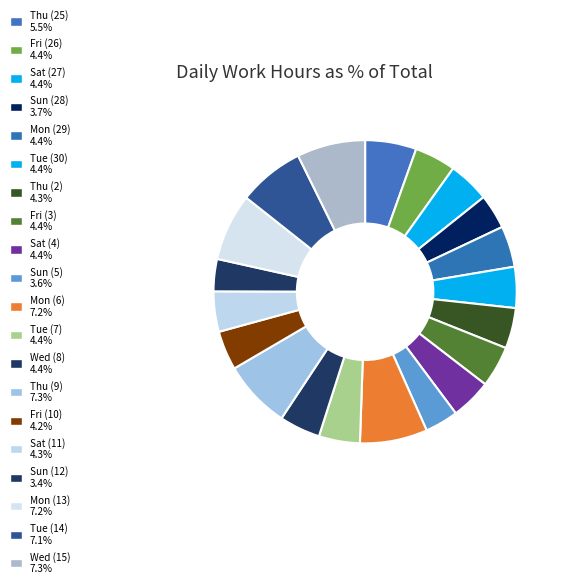

How many segments does this pie chart have?

20